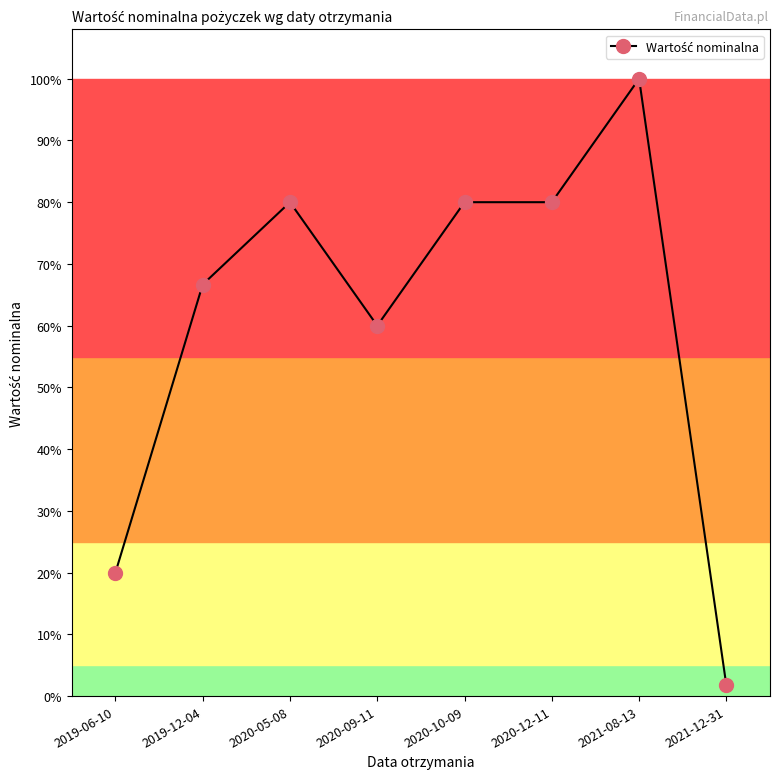

Which has a higher value, 2021-12-31 or 2020-10-09?

2020-10-09